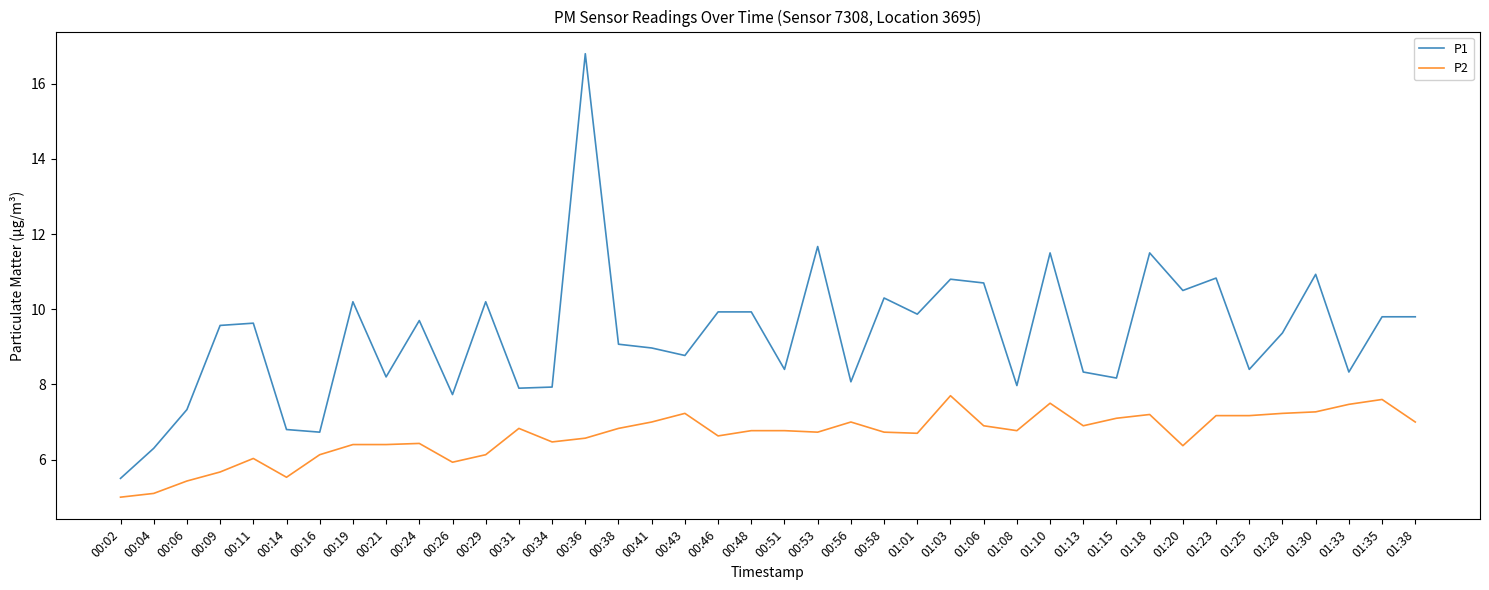

The P1 series shows 11.5 at 01:10. True or false?

True